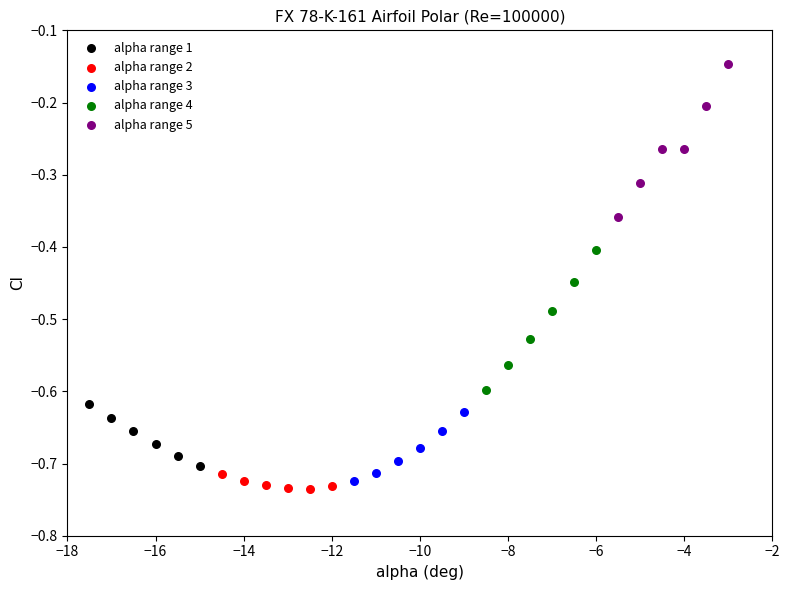

Which series has the widest spread of Y values?

alpha range 5